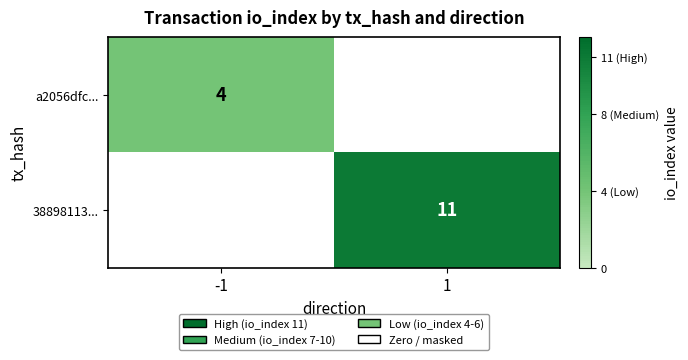

What is the difference between the highest and lowest values at 1?

11